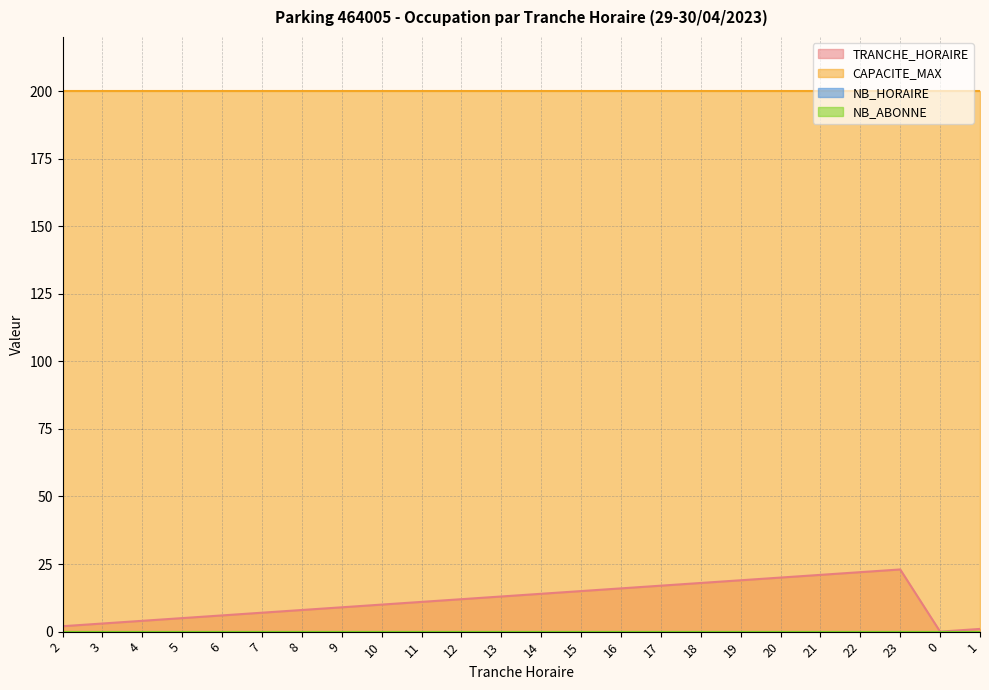

At how many categories does at least one series exceed 27?

24